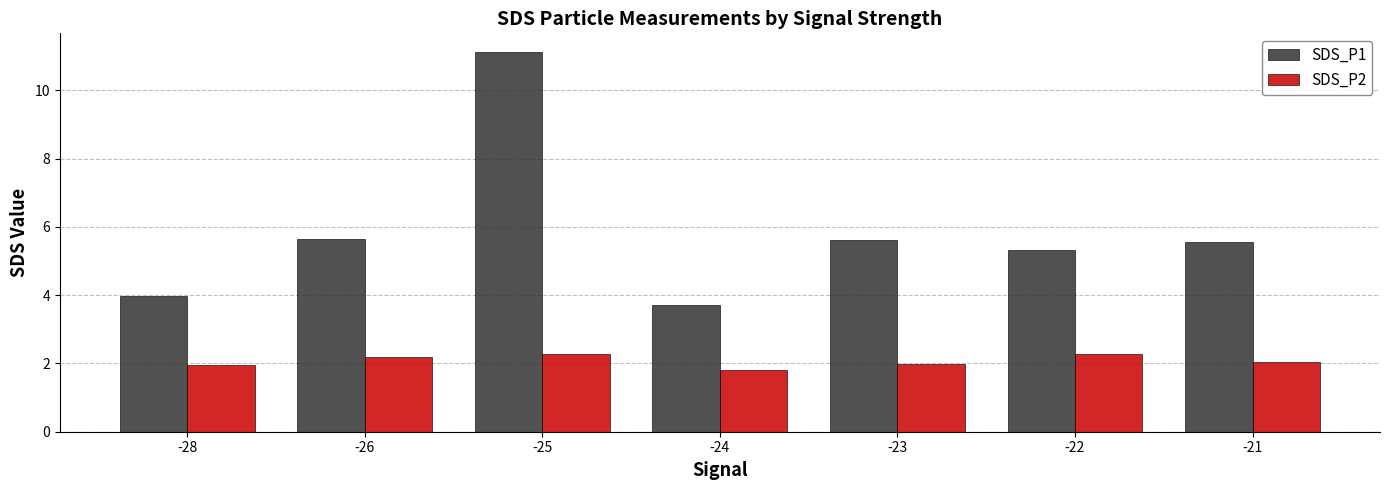

Which series has the widest spread of values?

SDS_P1